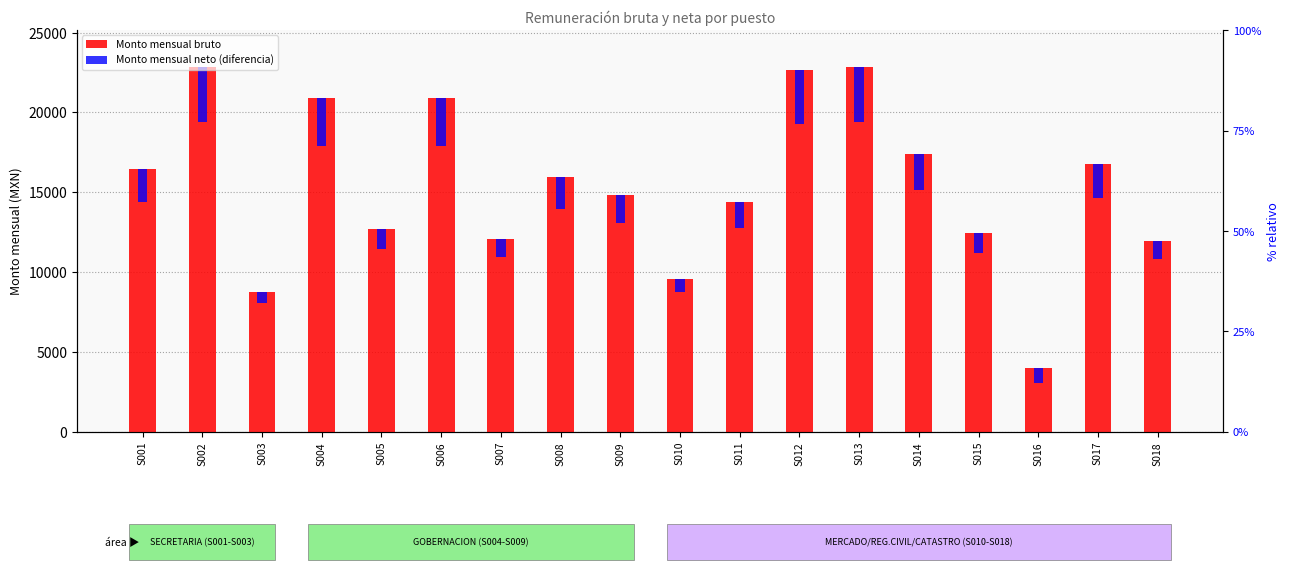

Which has a higher value, S003 or S004?

S004